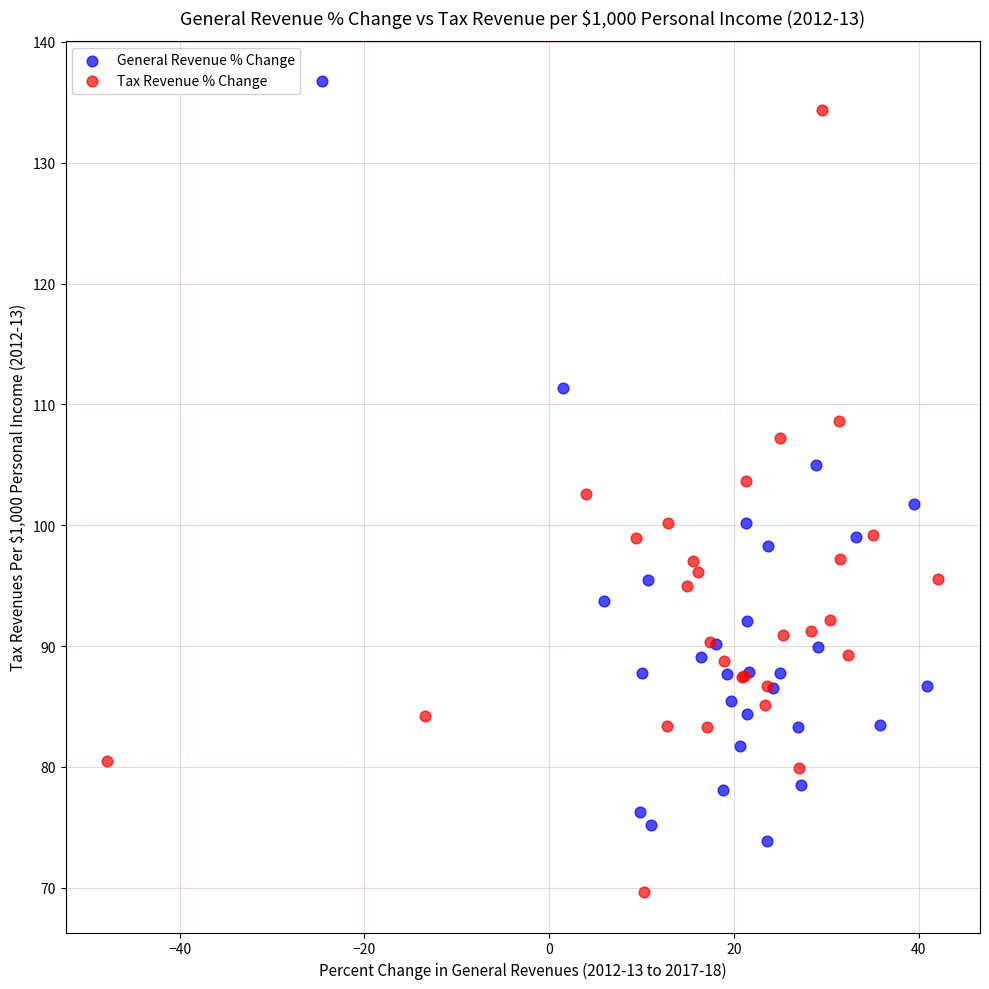

What are all the series names shown in the legend?

General Revenue % Change, Tax Revenue % Change